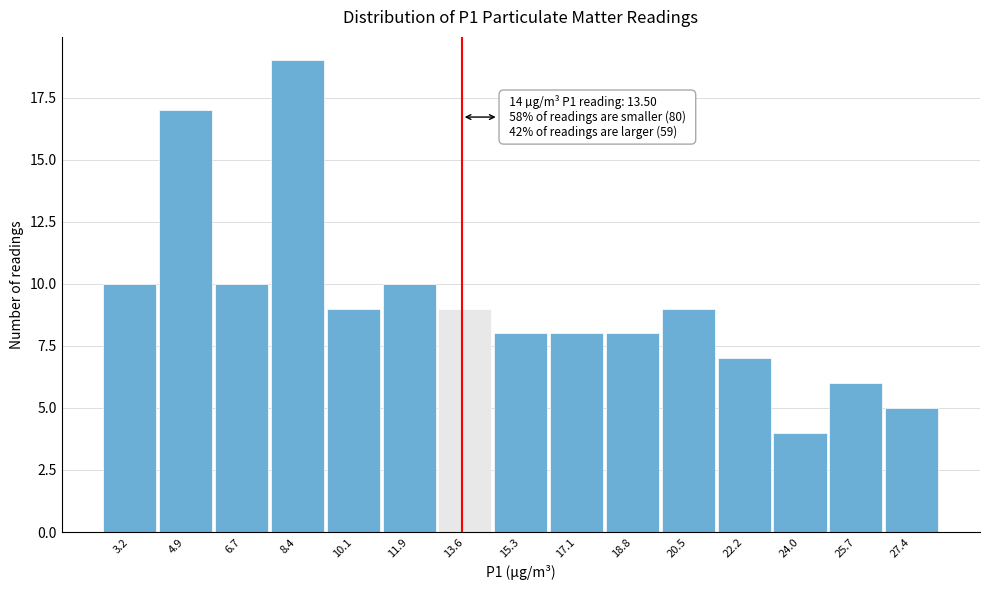

Which range on the x-axis has the tallest bar?

7.6 to 9.2